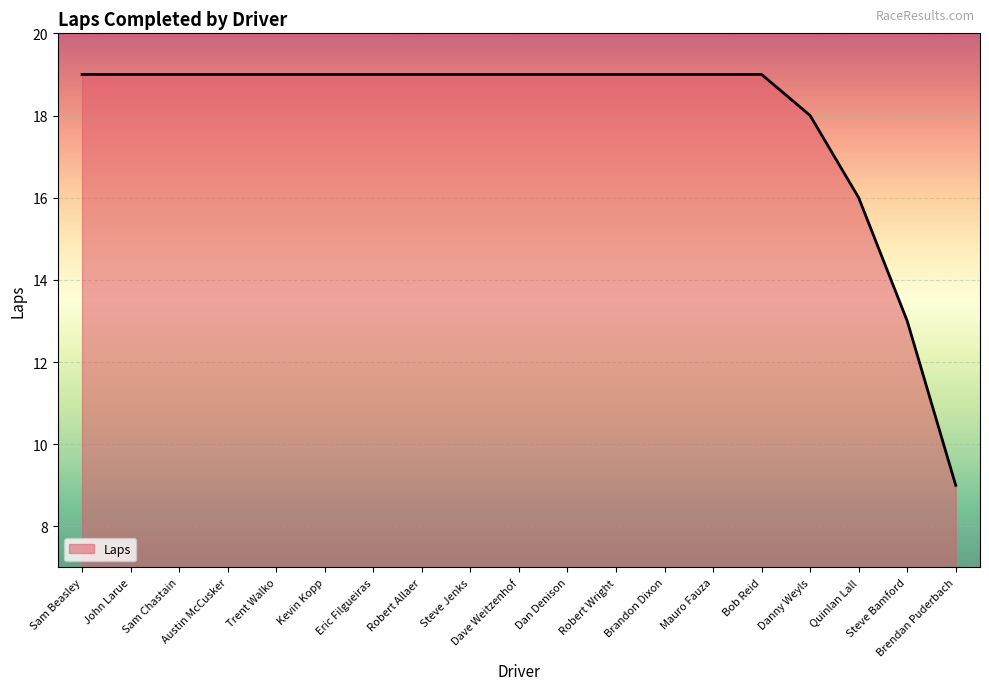

What position from the right is Dan Denison?

9